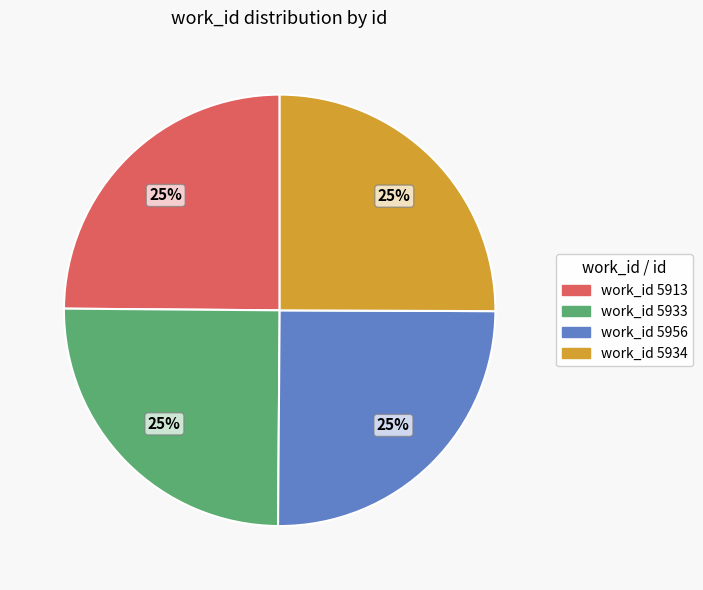

To the nearest percent, what is the average slice percentage?

25%